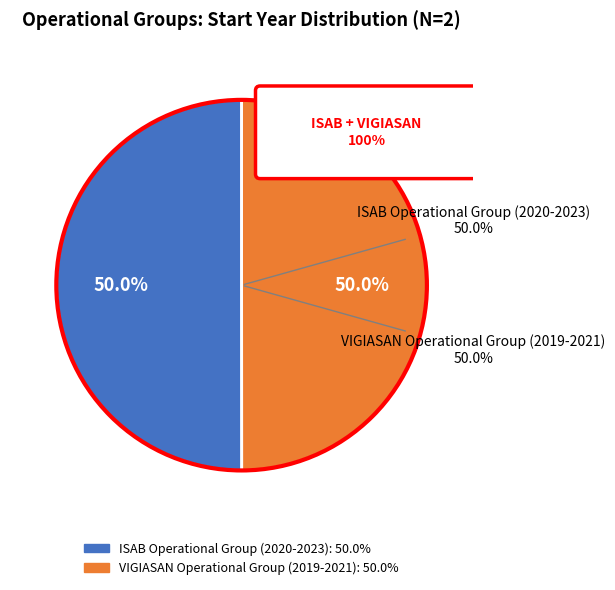

To the nearest percent, what percentage of the pie is VIGIASAN Operational Group (2019-2021)?

50%